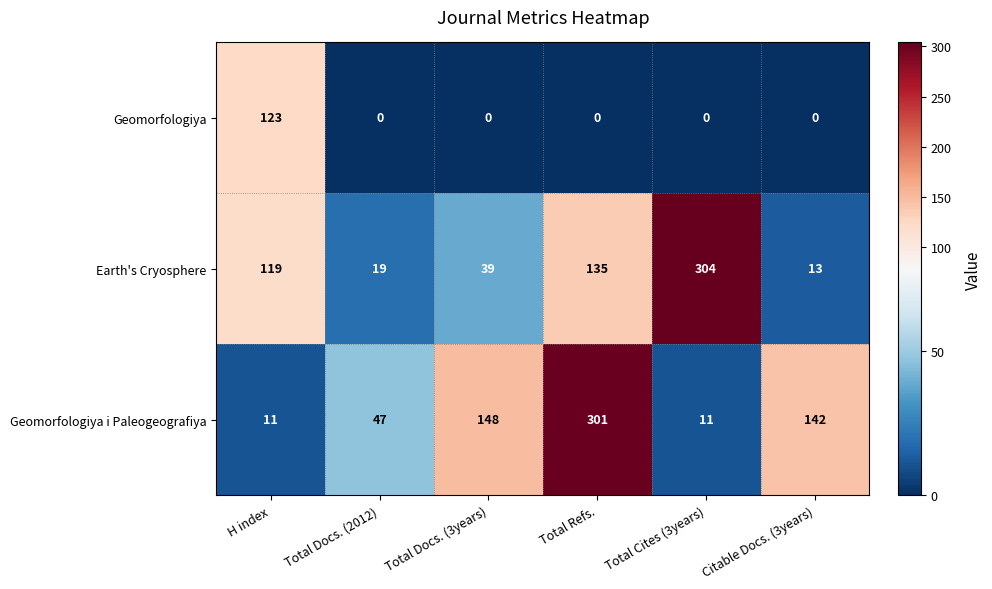

What is the difference between the maximum and second lowest values in the Geomorfologiya i Paleogeografiya series?

290